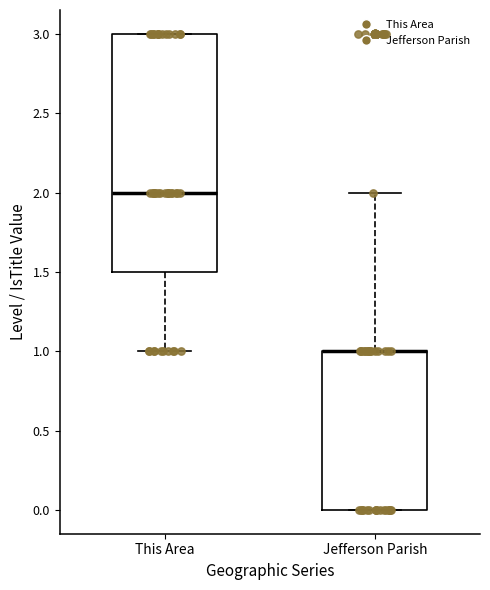

Where is the lower edge of the box for Jefferson Parish on the y-axis? The values are not printed on the chart, so give them approximately, as read against the axis.

0.0